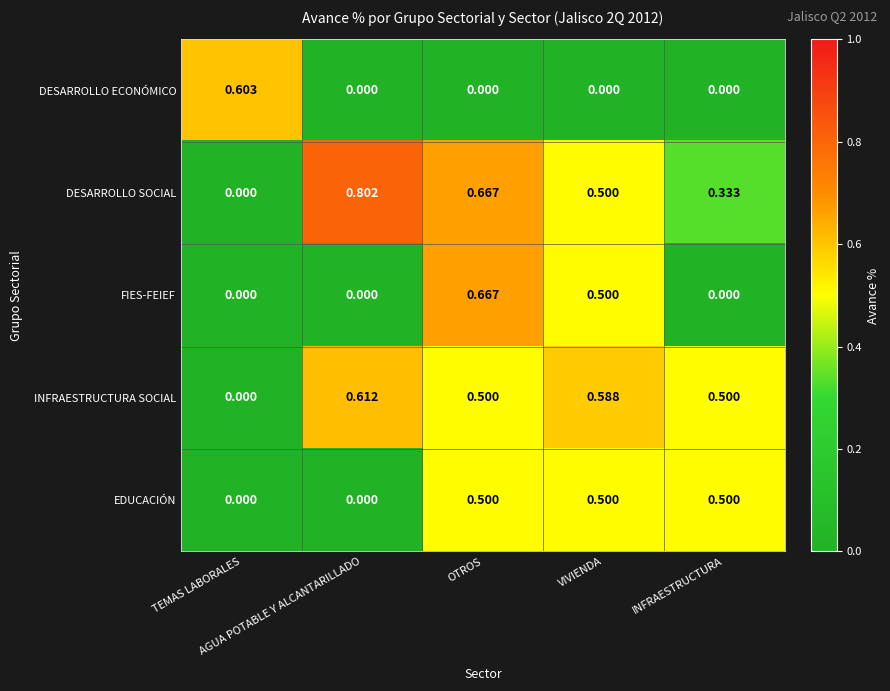

Which label corresponds to the largest value in the chart?

AGUA POTABLE Y ALCANTARILLADO